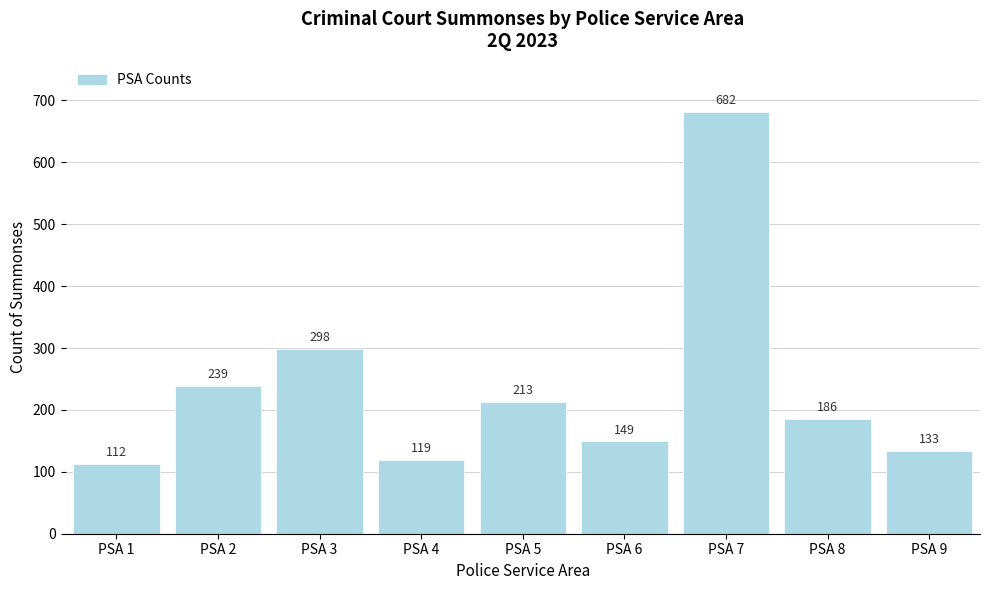

Reading left to right, extract all data points from this chart.

PSA 1=112	PSA 2=239	PSA 3=298	PSA 4=119	PSA 5=213	PSA 6=149	PSA 7=682	PSA 8=186	PSA 9=133